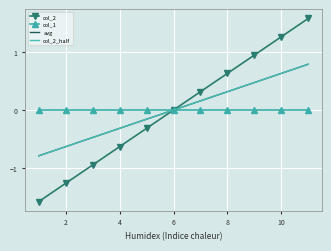

How many data points in col_2_half are above 0?

5